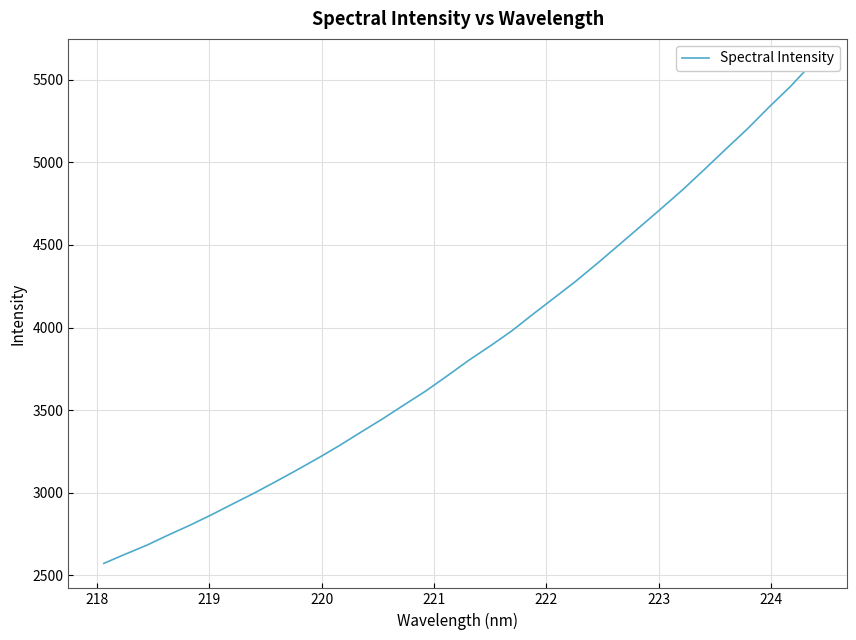

Does the chart display data point markers on the line(s)?

No